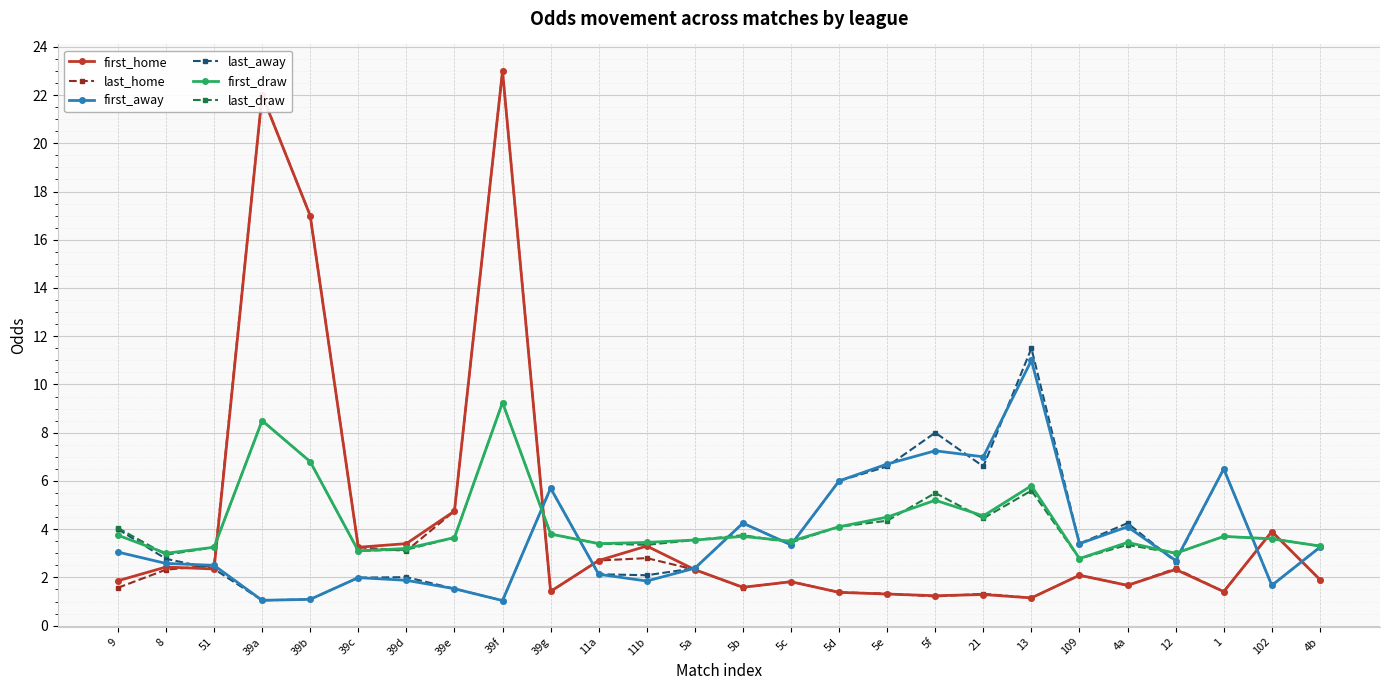

What are all the series names shown in the legend?

first_home, last_home, first_away, last_away, first_draw, last_draw